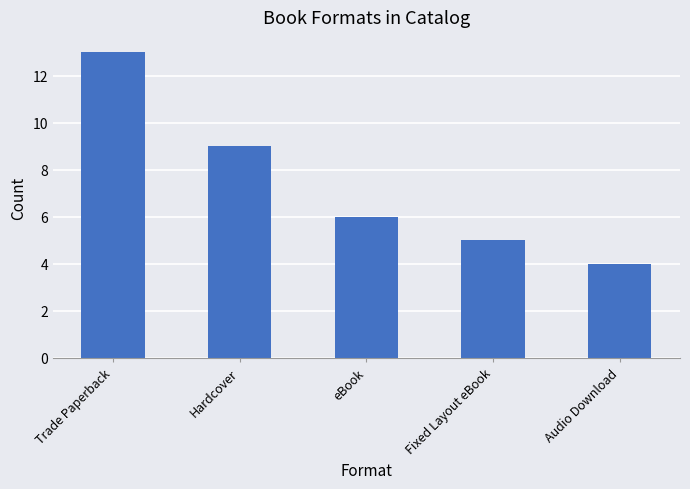

At which label does the data first exceed 6?

Trade Paperback